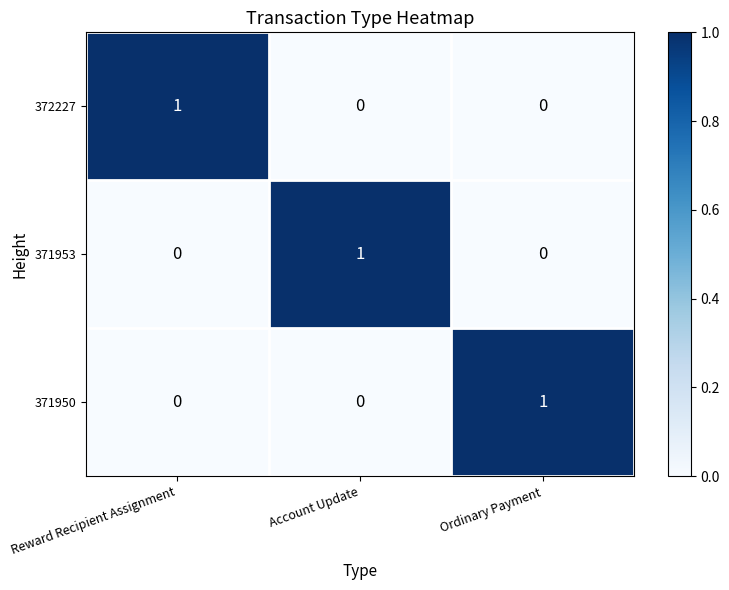

How many categories are shown in the chart?

3